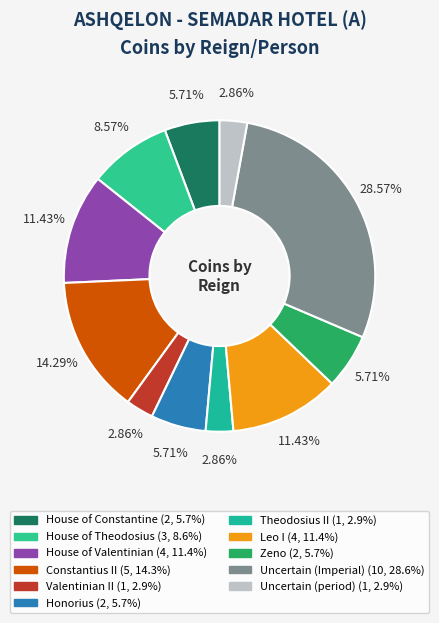

How much of the chart is everything except Zeno?

94.3%